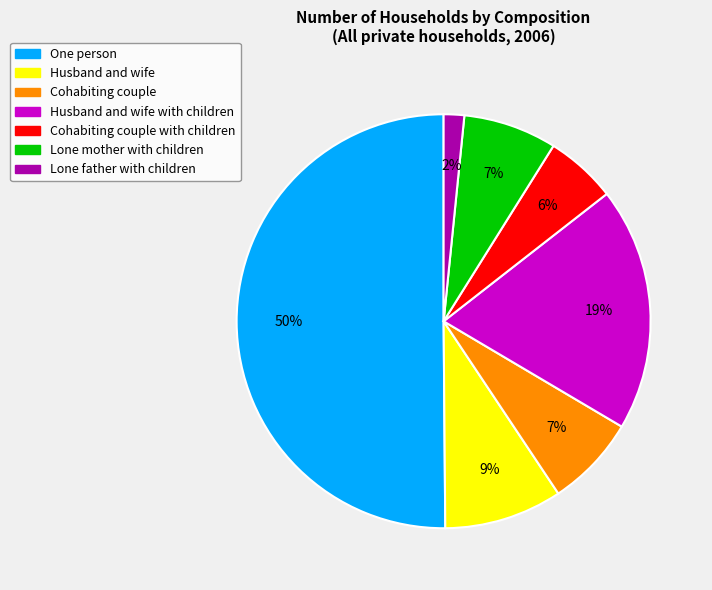

To the nearest percent, what is the average slice percentage?

14%